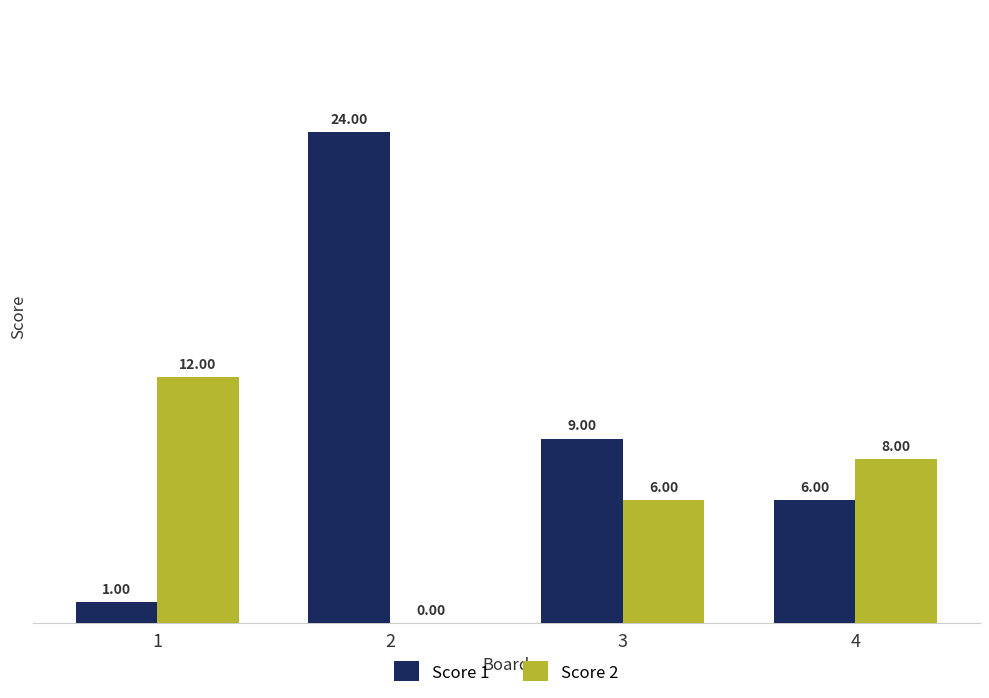

At which label does Score 1 first exceed 9?

2